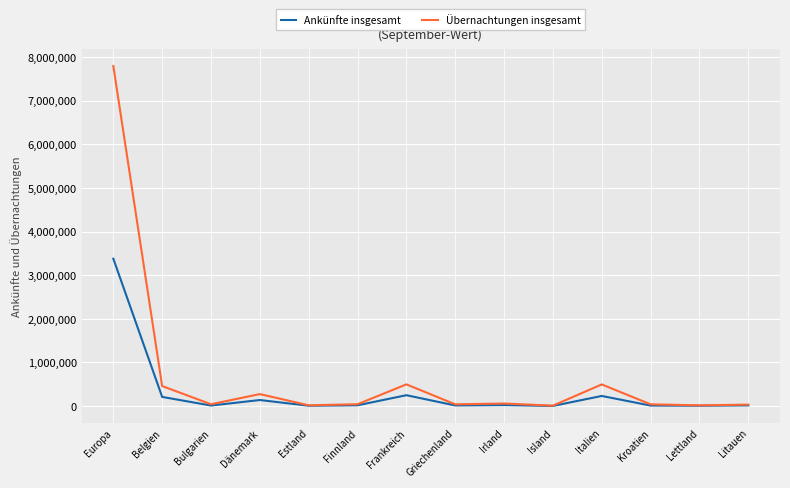

At which label is Übernachtungen insgesamt closest to 3901320?

Frankreich